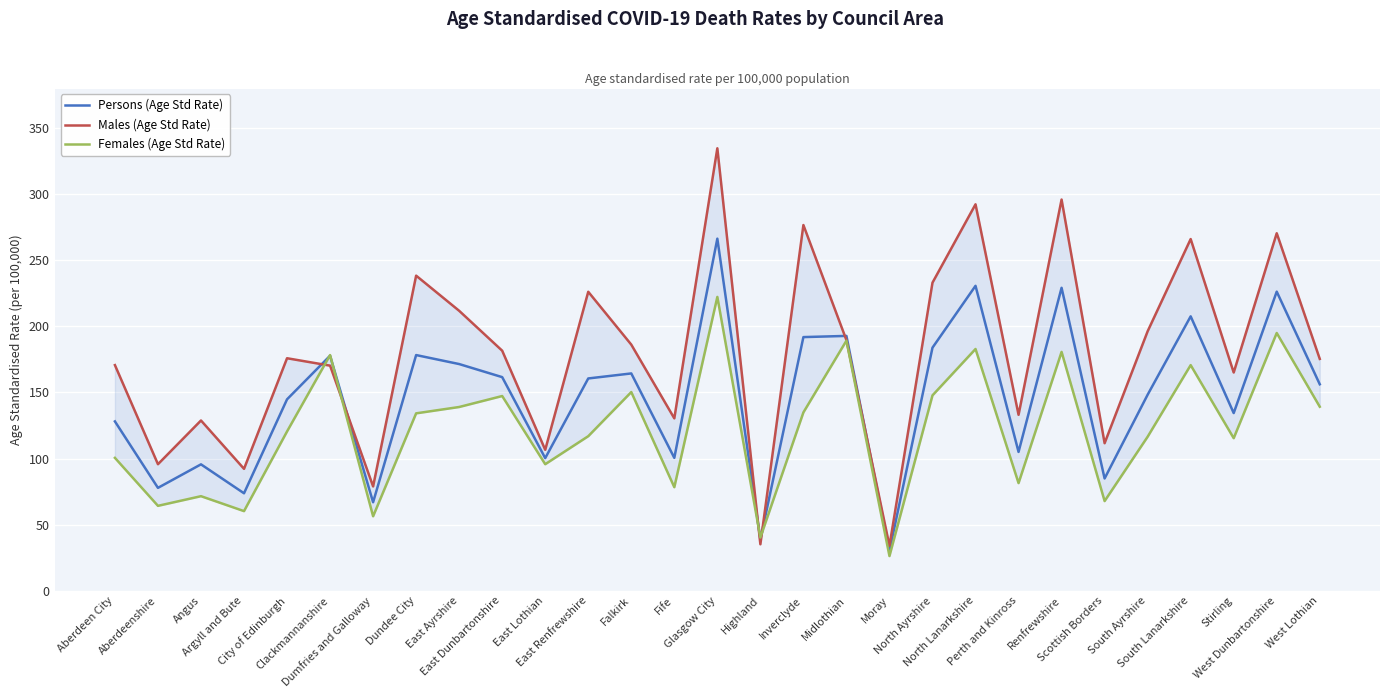

The Persons (Age Std Rate) series shows 161.6 at East Dunbartonshire. True or false?

True